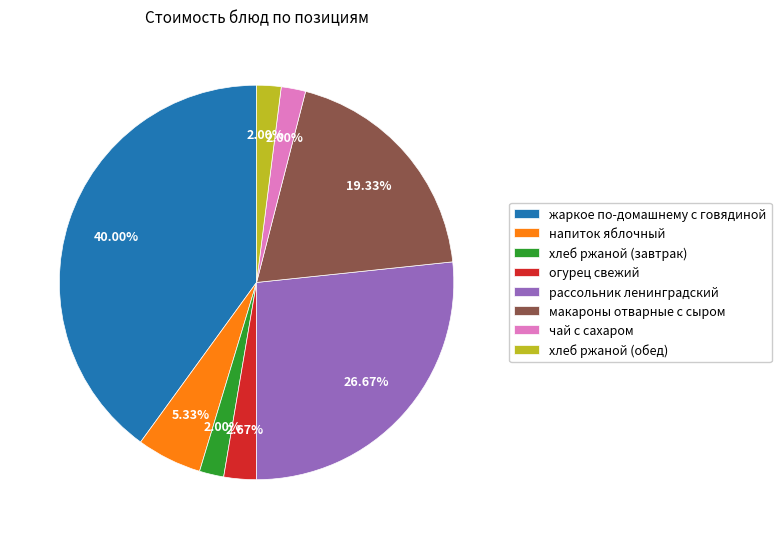

What is the ratio of the value at рассольник ленинградский to the value at напиток яблочный?

5.0